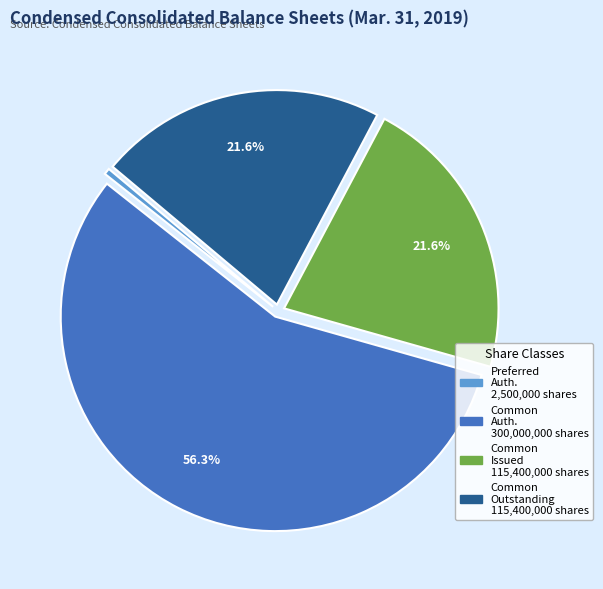

To the nearest percent, what is the difference between the largest and smallest slice percentages?

56%